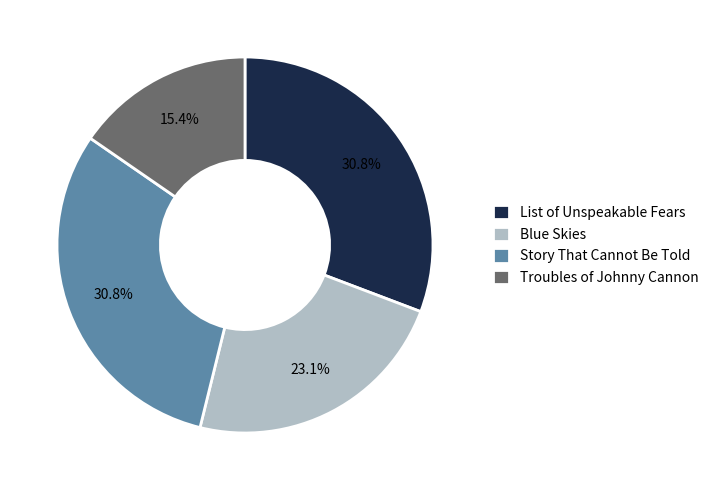

Between Blue Skies and List of Unspeakable Fears, which is larger?

List of Unspeakable Fears